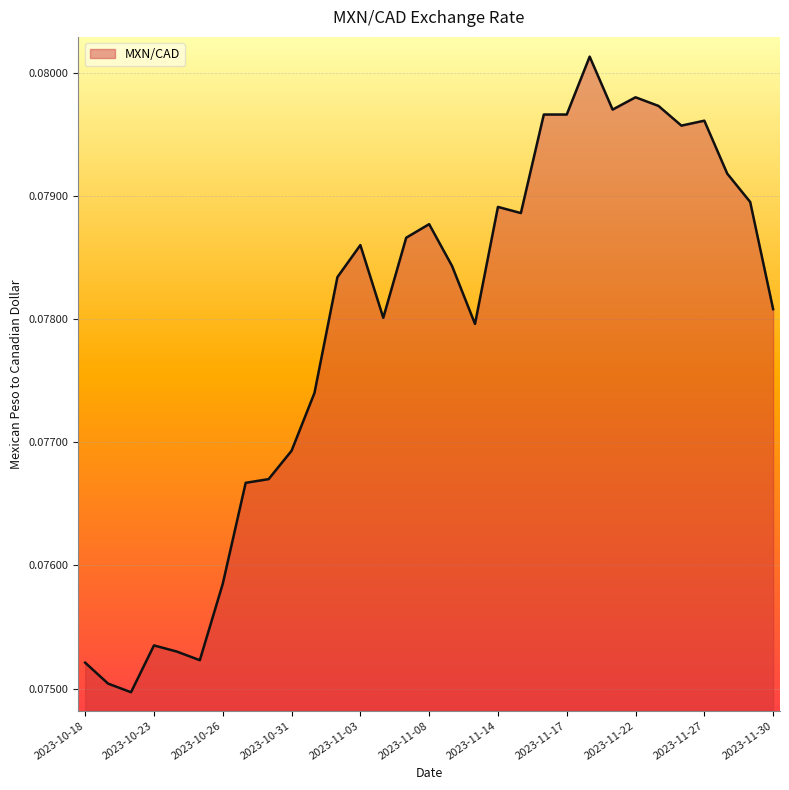

Rank the categories by value from lowest to highest.

2023-10-20, 2023-10-19, 2023-10-18, 2023-10-25, 2023-10-24, 2023-10-23, 2023-10-26, 2023-10-27, 2023-10-30, 2023-10-31, 2023-11-01, 2023-11-10, 2023-11-06, 2023-11-30, 2023-11-02, 2023-11-09, 2023-11-03, 2023-11-07, 2023-11-08, 2023-11-15, 2023-11-14, 2023-11-29, 2023-11-28, 2023-11-24, 2023-11-27, 2023-11-16, 2023-11-17, 2023-11-21, 2023-11-23, 2023-11-22, 2023-11-20